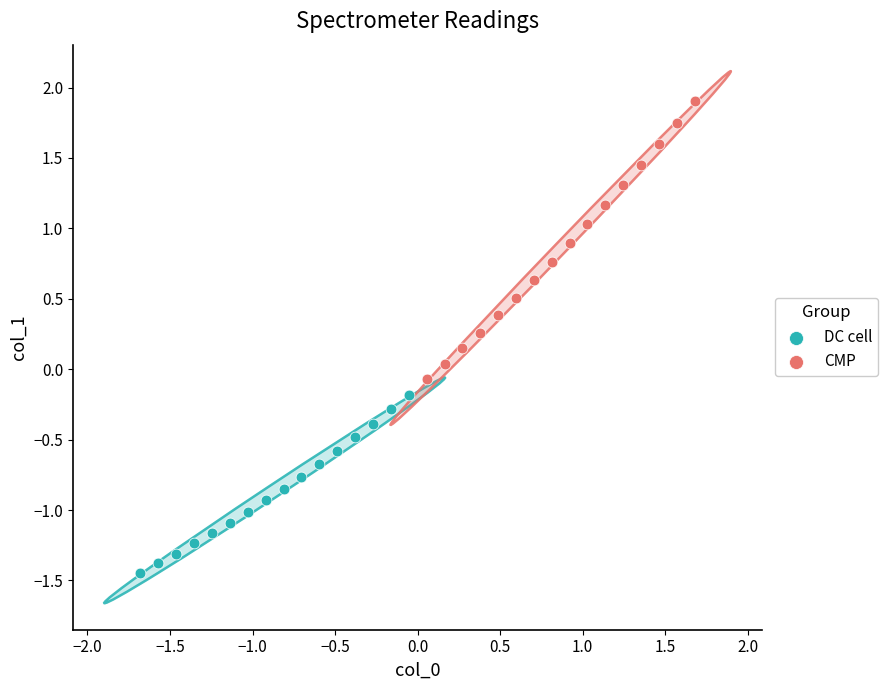

What are all the series names shown in the legend?

DC cell, CMP